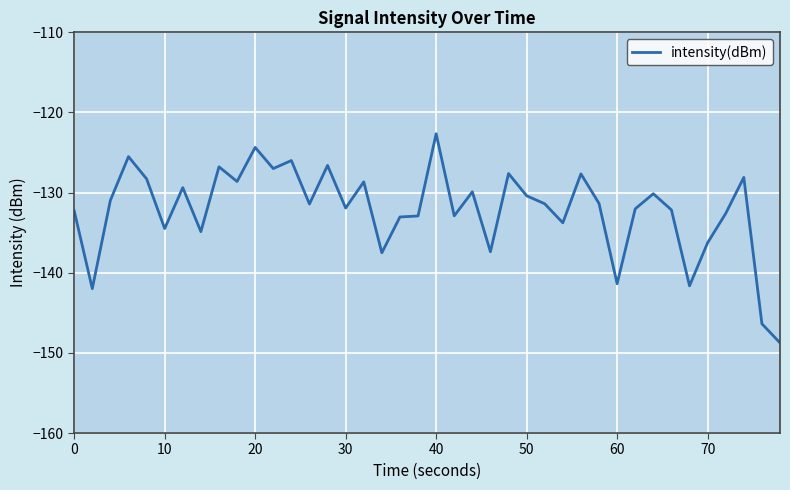

What is the greatest value displayed?

-122.7